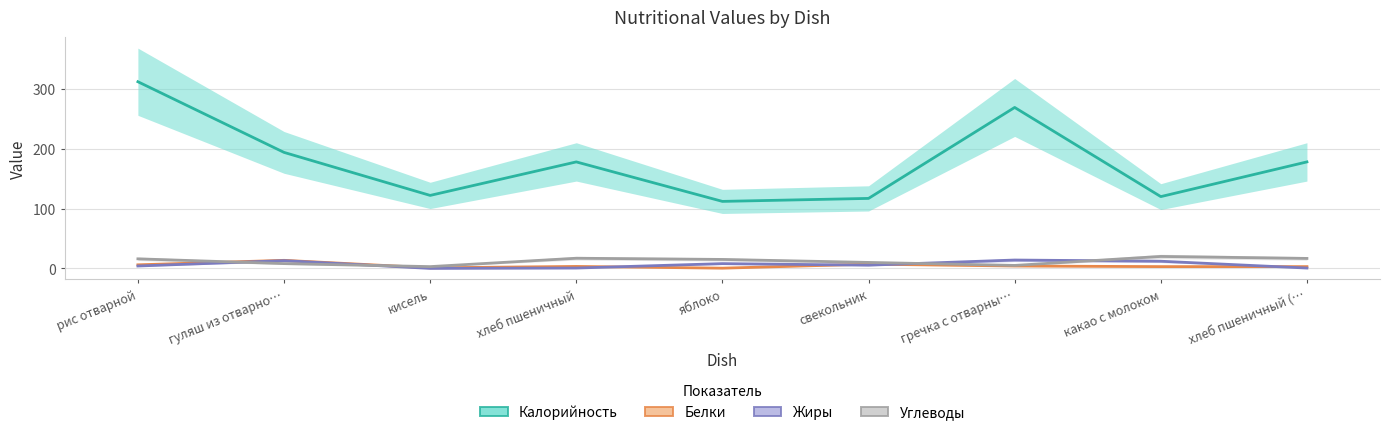

Between рис отварной and яблоко, which series saw the biggest shift?

Калорийность